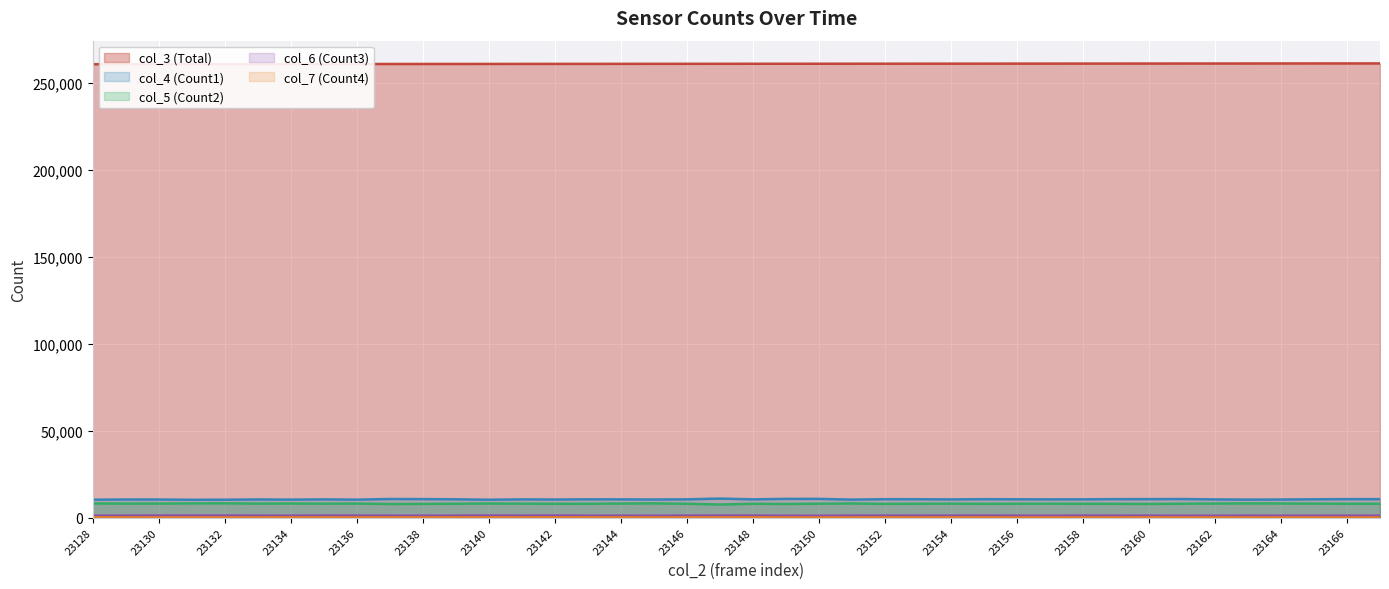

What is the maximum value shown in the chart?

261357